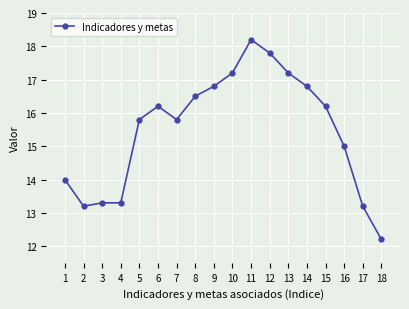

What is the difference between the second highest and minimum values?

5.6